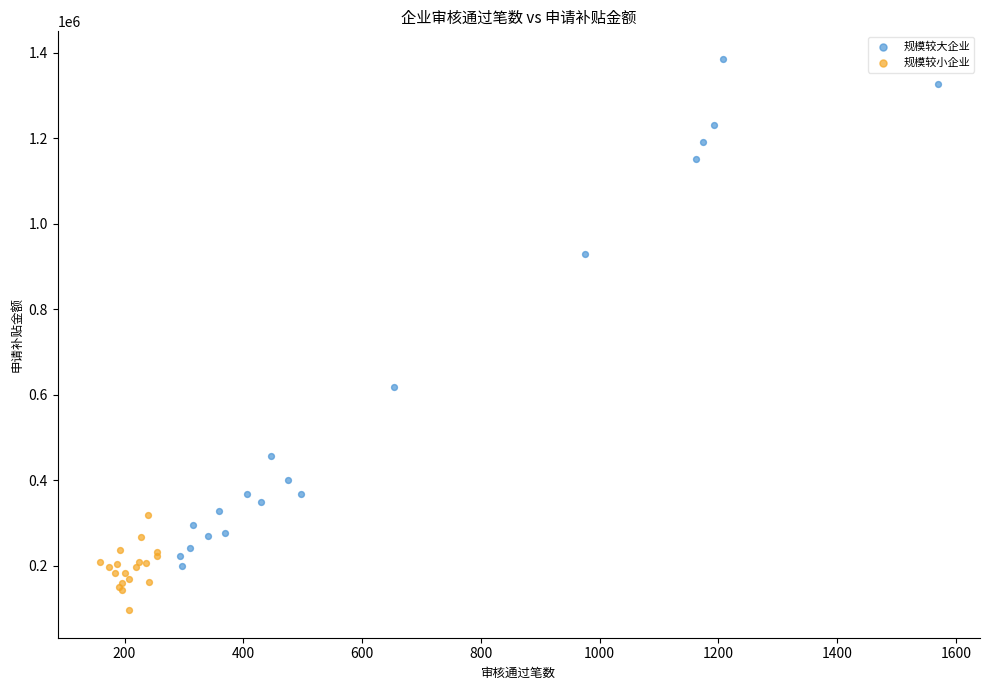

Which series reaches the minimum Y coordinate?

规模较小企业